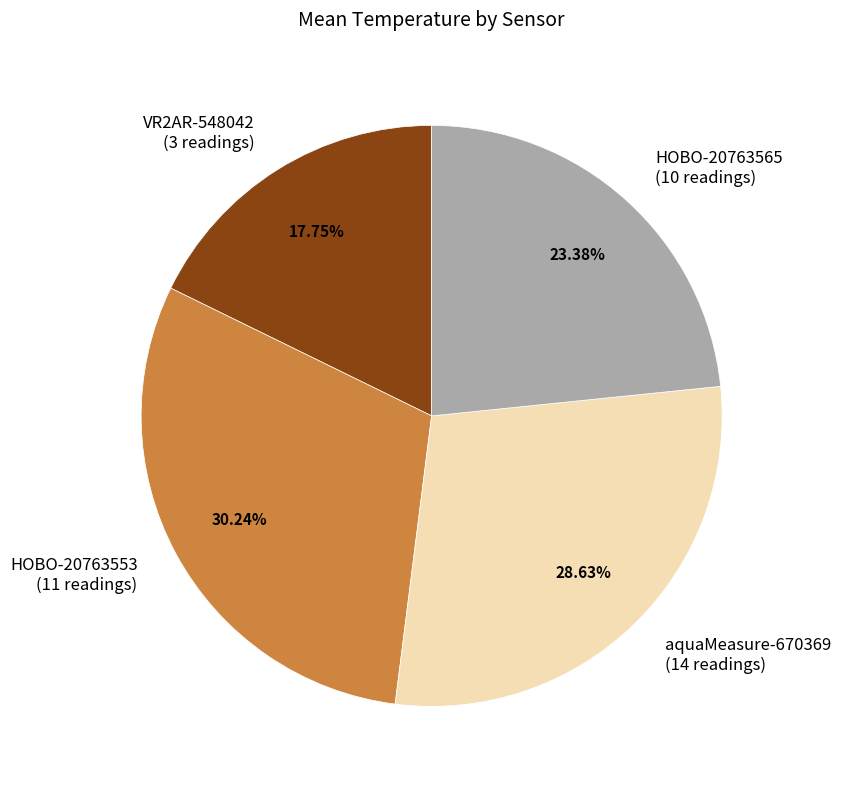

Is HOBO-20763565 the majority of the pie?

No